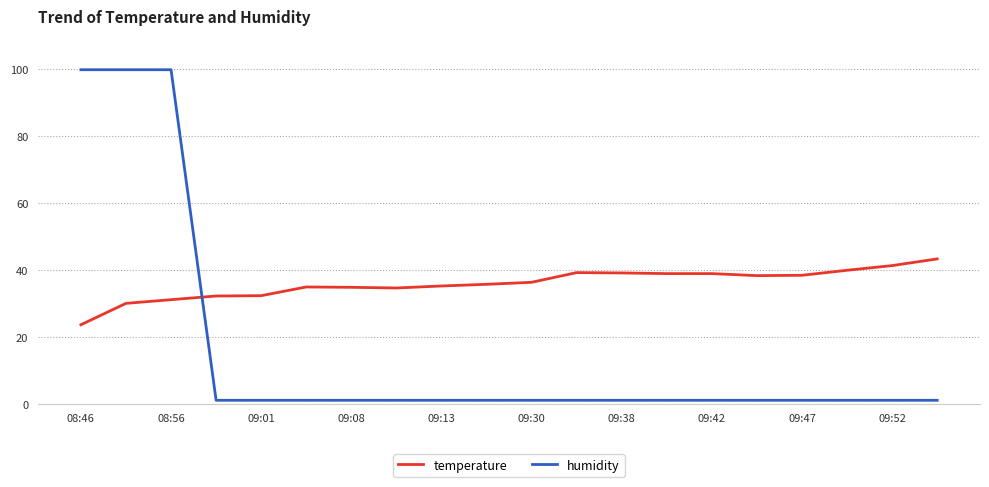

After their last crossing, which series has the higher values: humidity or temperature?

temperature